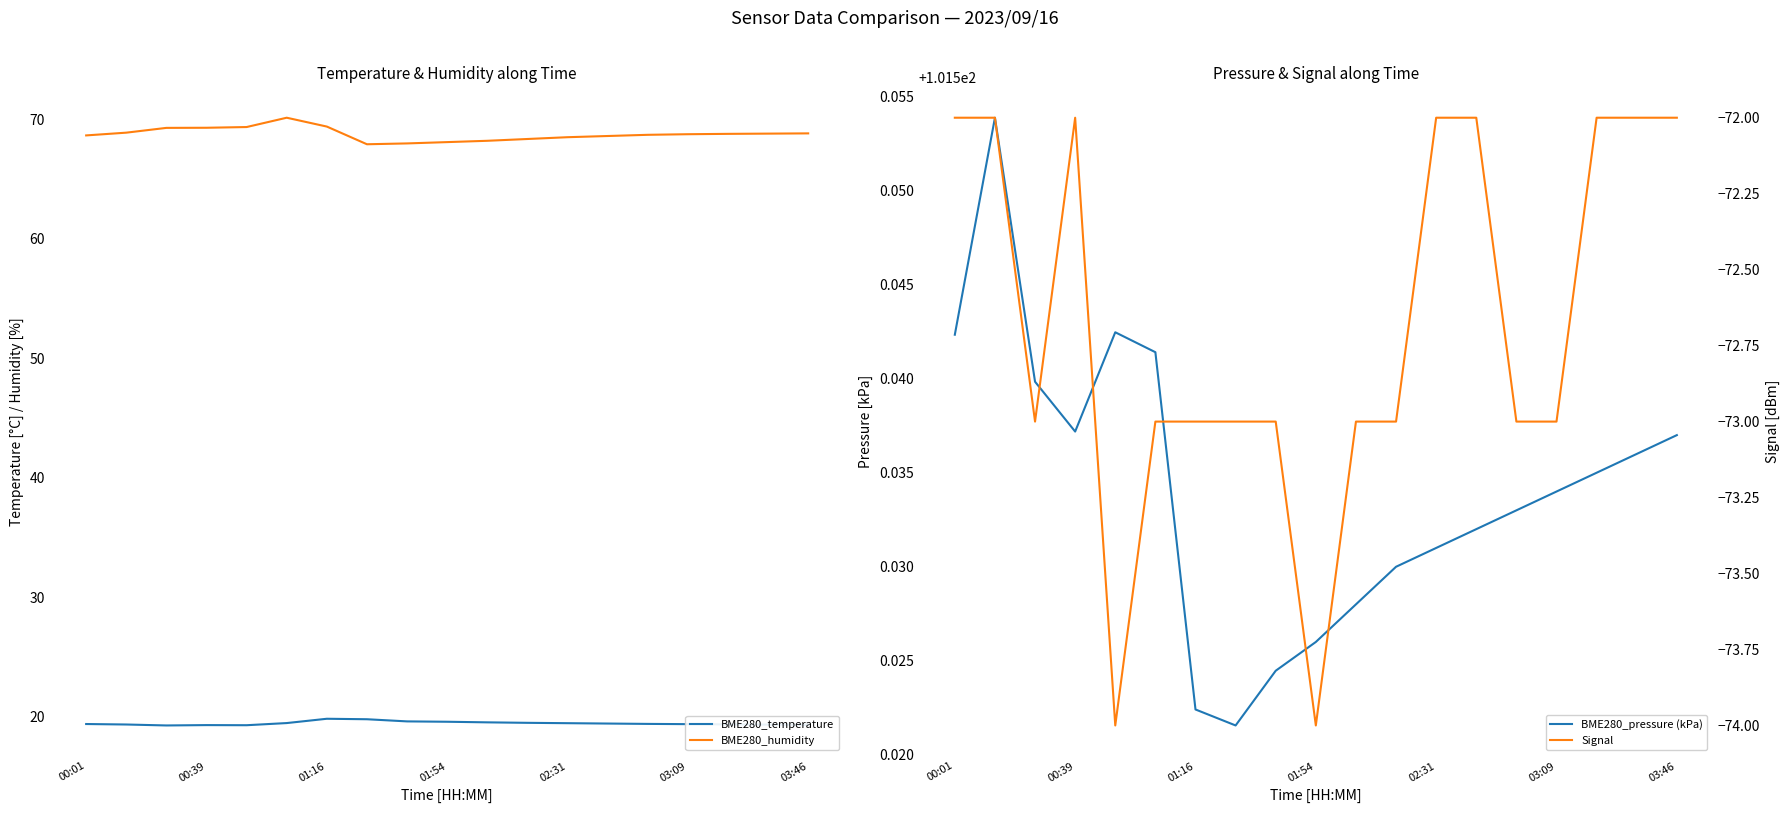

At how many categories does at least one series exceed 49?

19